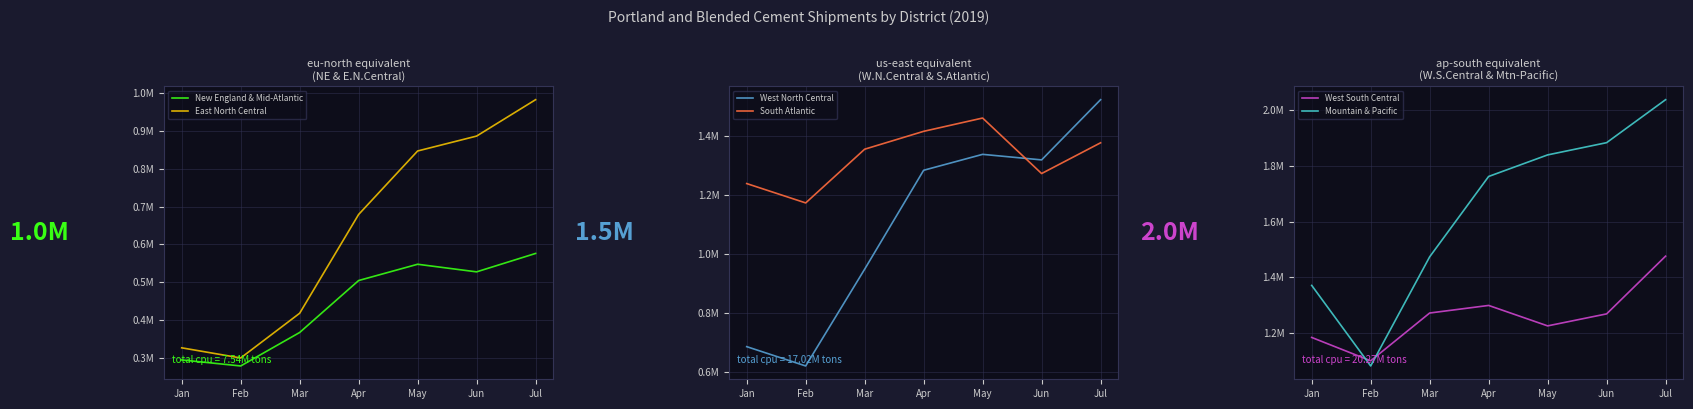

Rank the series at Mar from lowest to highest value.

New England & Mid-Atlantic, East North Central, West North Central, West South Central, South Atlantic, Mountain & Pacific